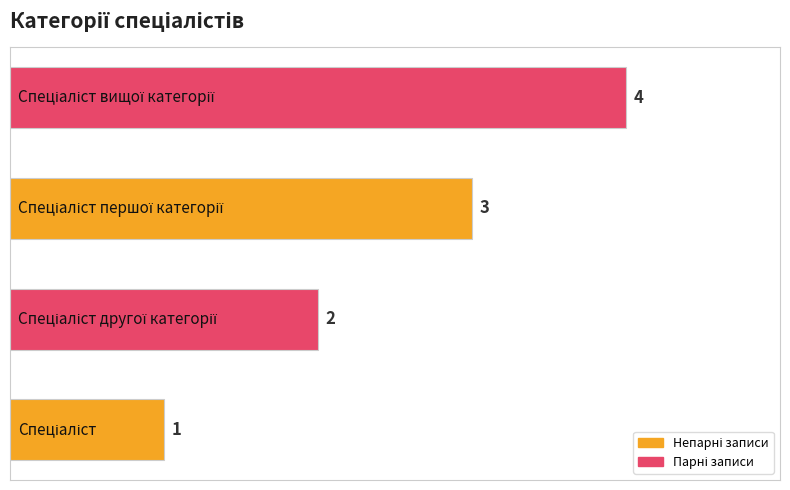

Count the values in the range 2 to 4.

3